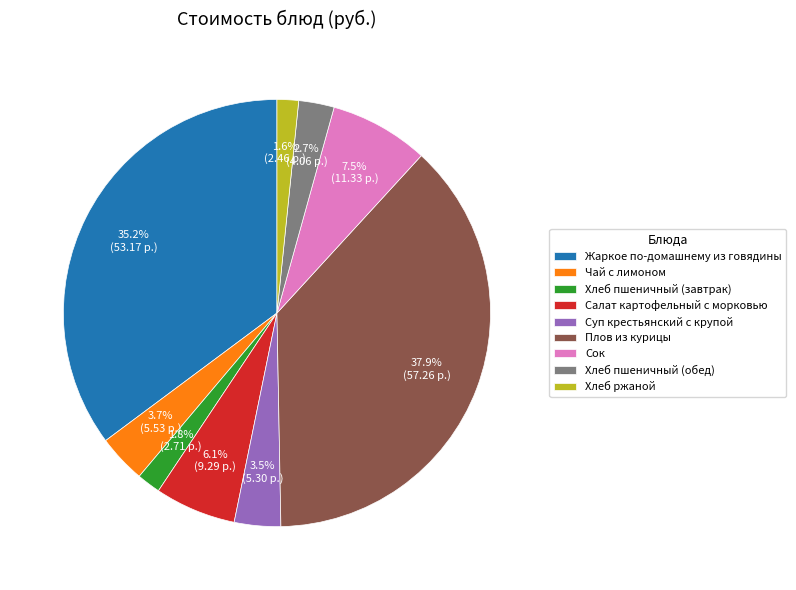

To the nearest percent, what is the difference between the largest and smallest slice percentages?

36%